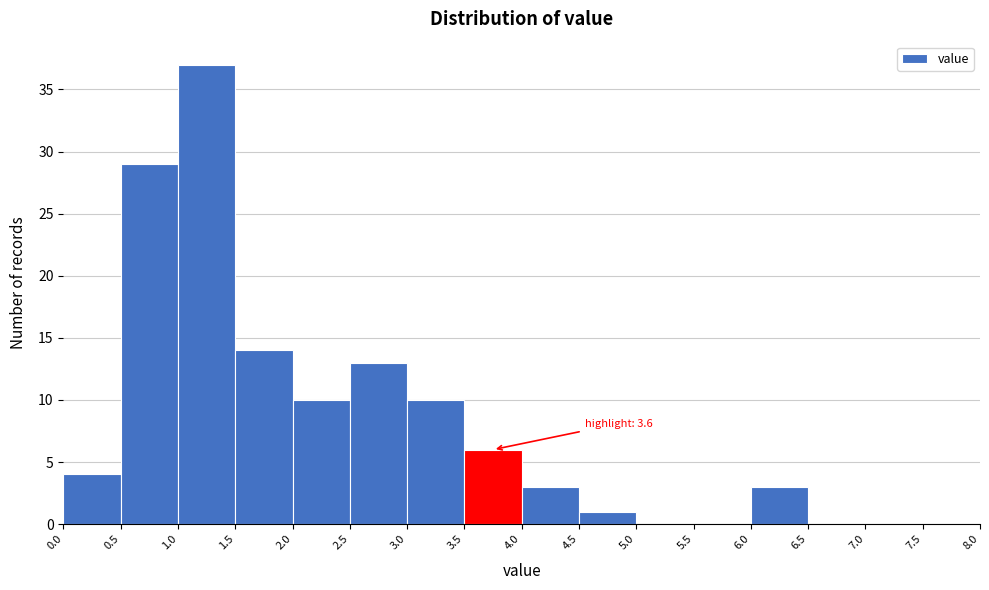

Which range on the x-axis has the tallest bar?

1.0 to 1.5